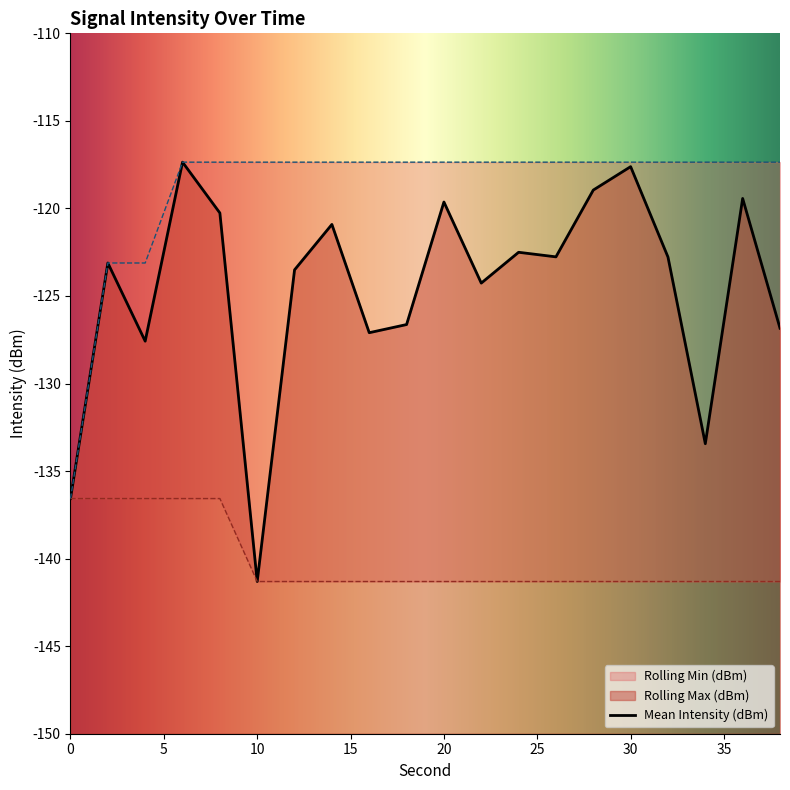

Reading left to right, extract all data points from this chart.

Mean Intensity (dBm): -136.6	-123.1	-127.6	-117.4	-120.3	-141.3	-123.5	-120.9	-127.1	-126.6	-119.6	-124.3	-122.5	-122.8	-119.0	-117.6	-122.8	-133.4	-119.4	-126.8
Rolling Min (dBm): -136.6	-136.6	-136.6	-136.6	-136.6	-141.3	-141.3	-141.3	-141.3	-141.3	-141.3	-141.3	-141.3	-141.3	-141.3	-141.3	-141.3	-141.3	-141.3	-141.3
Rolling Max (dBm): -136.6	-123.1	-123.1	-117.4	-117.4	-117.4	-117.4	-117.4	-117.4	-117.4	-117.4	-117.4	-117.4	-117.4	-117.4	-117.4	-117.4	-117.4	-117.4	-117.4